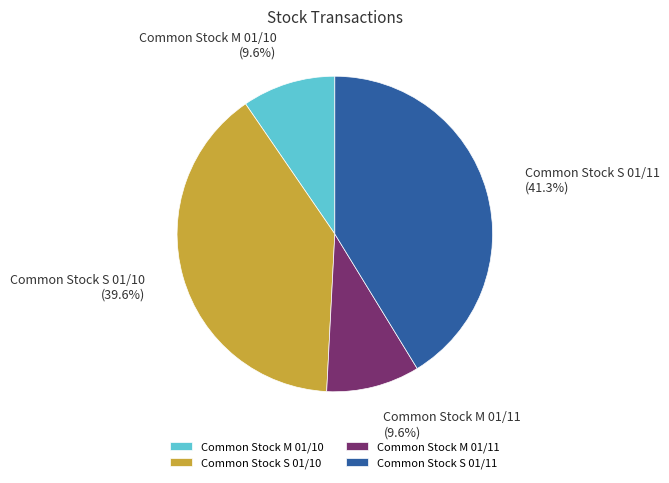

Is there any slice that represents more than half of the pie?

No